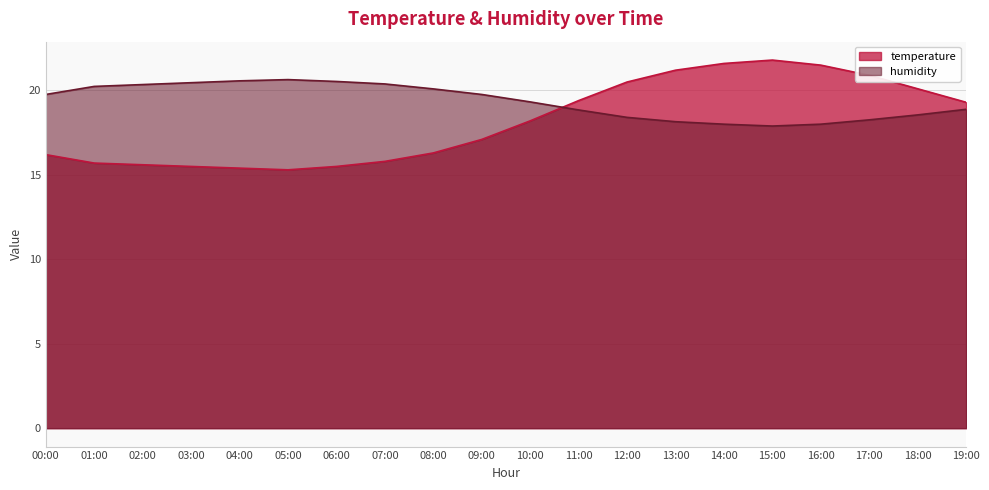

Does the chart display data point markers on the line(s)?

No